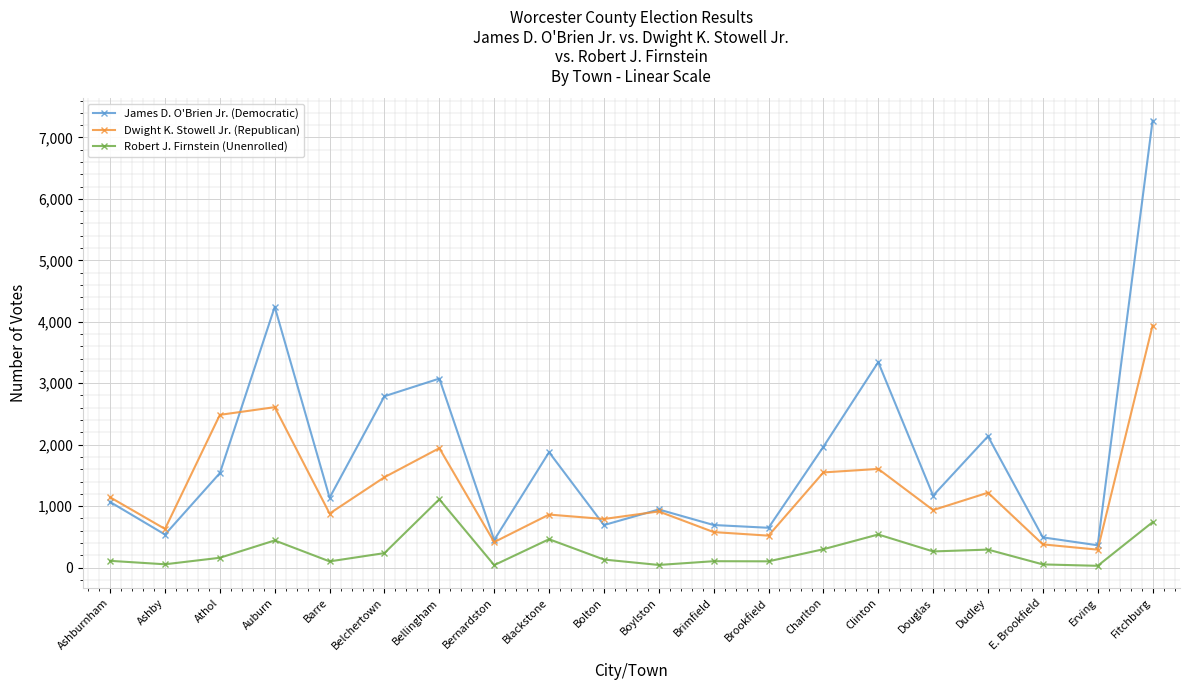

At which category does Dwight K. Stowell Jr. (Republican) reach its first local peak?

Auburn